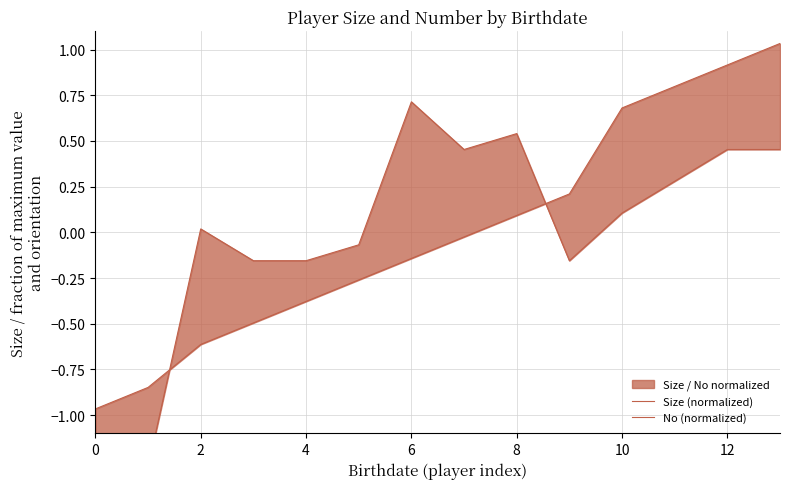

Which series has the largest total across all categories?

Size (normalized)